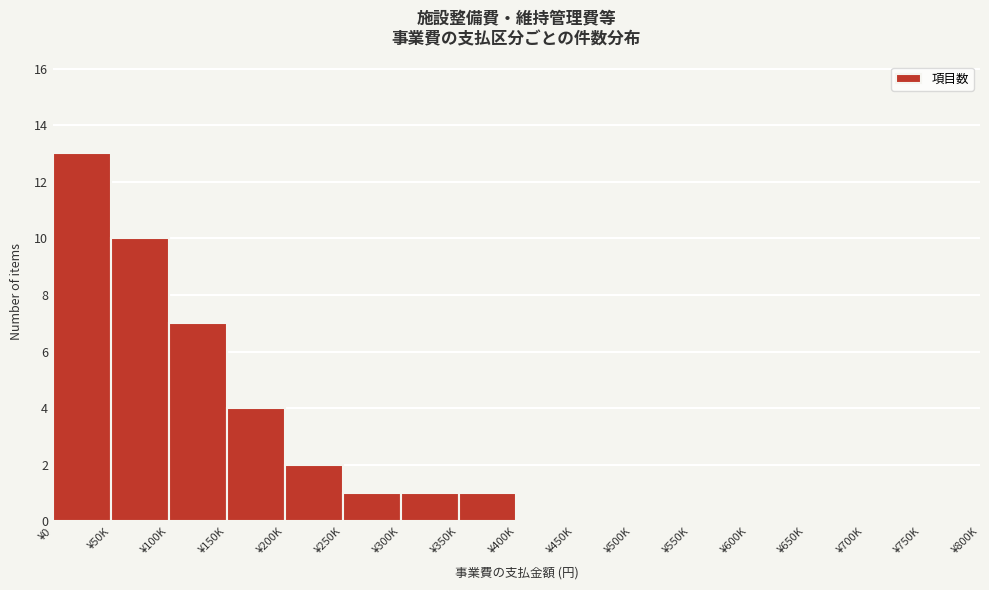

Reading right to left, what are all the values shown in this chart?

¥750K=0	¥700K=0	¥650K=0	¥600K=0	¥550K=0	¥500K=0	¥450K=0	¥400K=0	¥350K=1	¥300K=1	¥250K=1	¥200K=2	¥150K=4	¥100K=7	¥50K=10	¥0=13